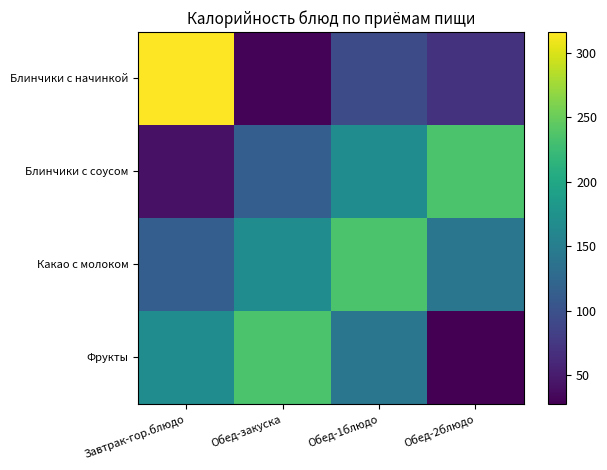

Reading right to left, list all the values displayed in this chart.

Блинчики с начинкой: Обед-2блюдо=70.5	Обед-1блюдо=94.7	Обед-закуска=30.4	Завтрак-гор.блюдо=316.3
Блинчики с соусом: Обед-2блюдо=234.5	Обед-1блюдо=168.4	Обед-закуска=113.8	Завтрак-гор.блюдо=41.6
Какао с молоком: Обед-2блюдо=141.2	Обед-1блюдо=234.5	Обед-закуска=168.4	Завтрак-гор.блюдо=113.8
Фрукты: Обед-2блюдо=28.0	Обед-1блюдо=141.2	Обед-закуска=234.5	Завтрак-гор.блюдо=168.4